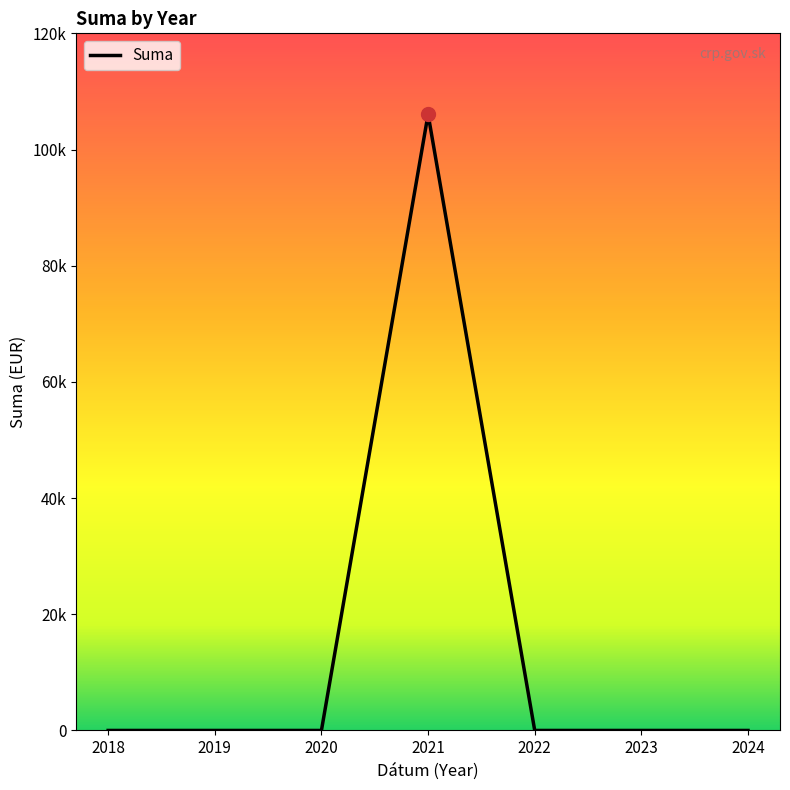

Does the chart have visible grid lines?

No